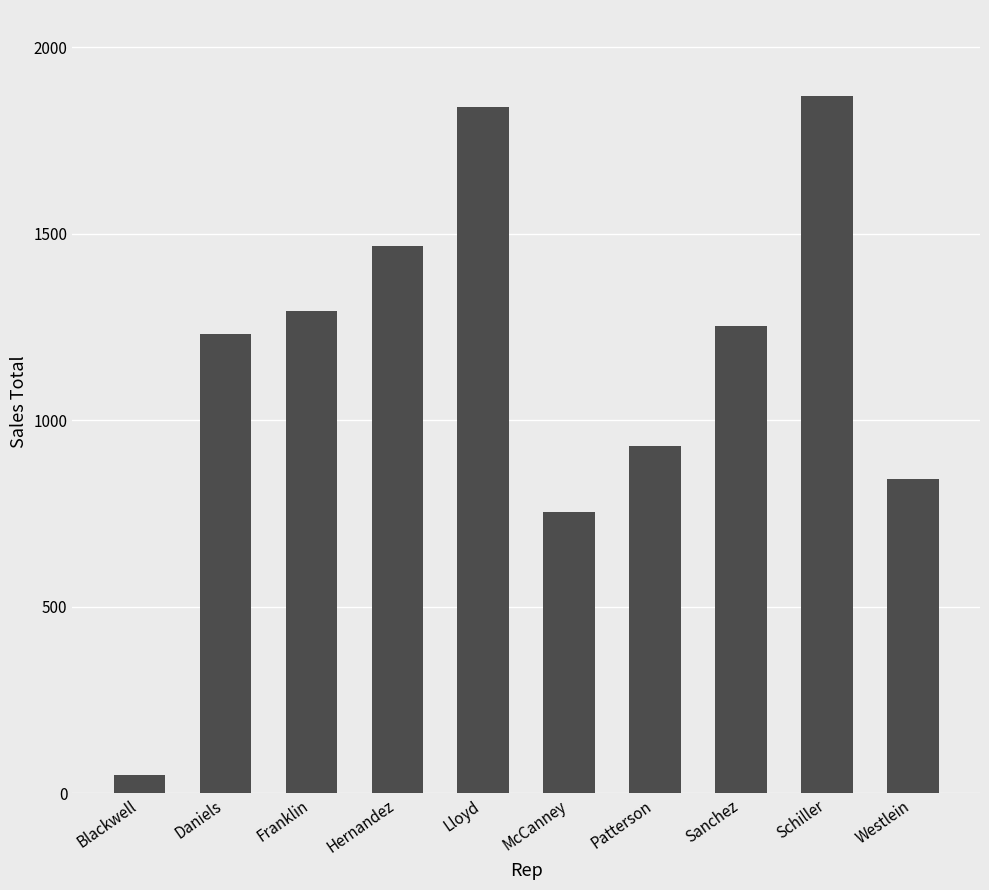

The value at Patterson is 931.5. True or false?

True